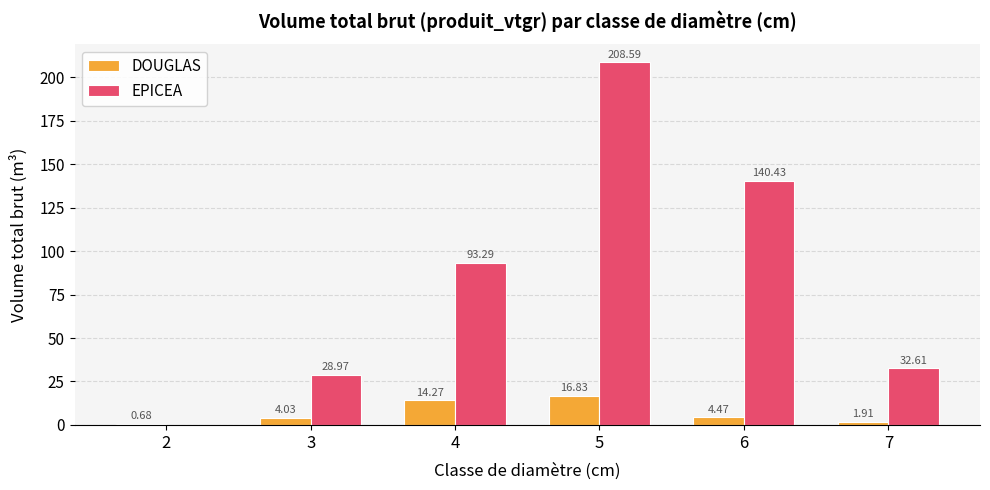

What is the sum of the DOUGLAS values at 2 and 6?

5.1